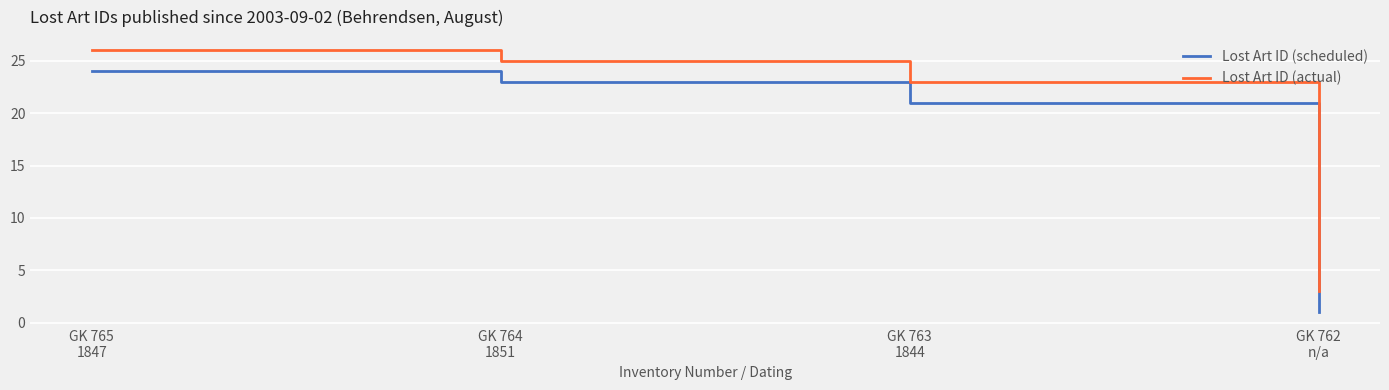

What position from the right is GK 764
1851?

3